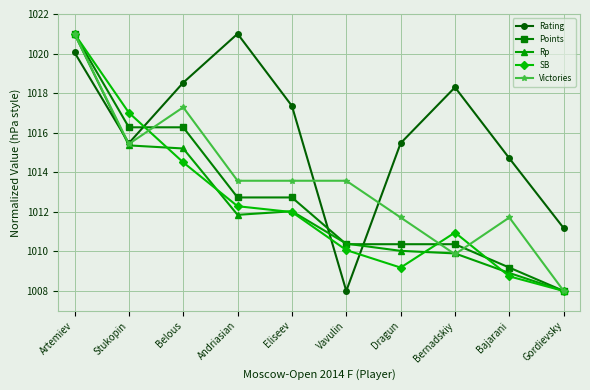

Reading left to right, list all the values displayed in this chart.

Rating: 1020.1	1015.5	1018.5	1021.0	1017.4	1008.0	1015.5	1018.3	1014.7	1011.2
Points: 1021.0	1016.3	1016.3	1012.7	1012.7	1010.4	1010.4	1010.4	1009.2	1008.0
Rp: 1021.0	1015.4	1015.2	1011.8	1012.0	1010.4	1010.0	1009.9	1008.9	1008.0
SB: 1021.0	1017.0	1014.5	1012.3	1012.0	1010.1	1009.2	1011.0	1008.7	1008.0
Victories: 1021.0	1015.4	1017.3	1013.6	1013.6	1013.6	1011.7	1009.9	1011.7	1008.0